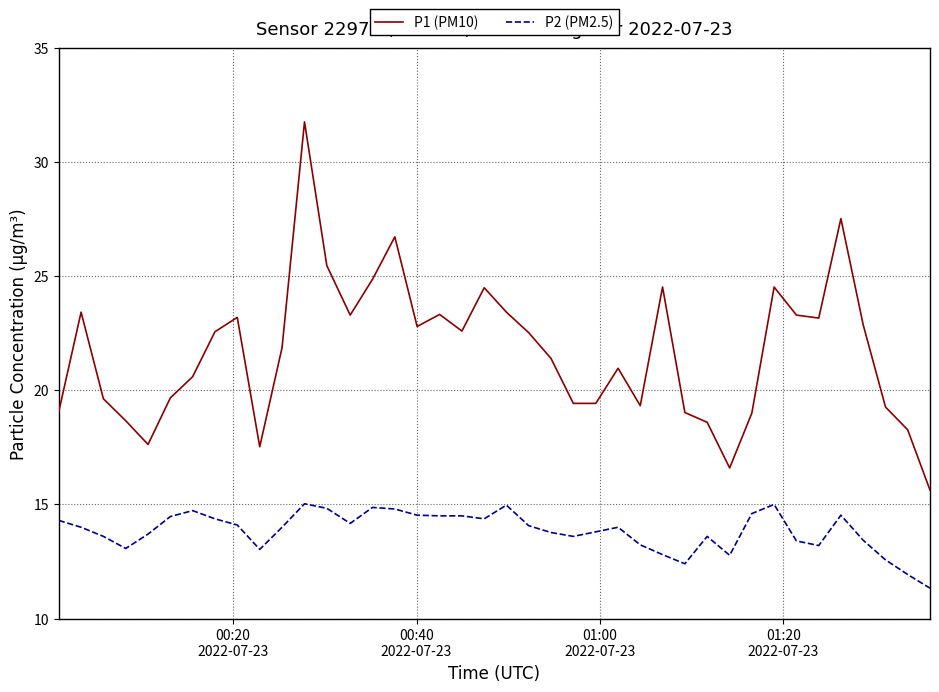

List the series in order of their peak value, lowest first.

P2 (PM2.5), P1 (PM10)